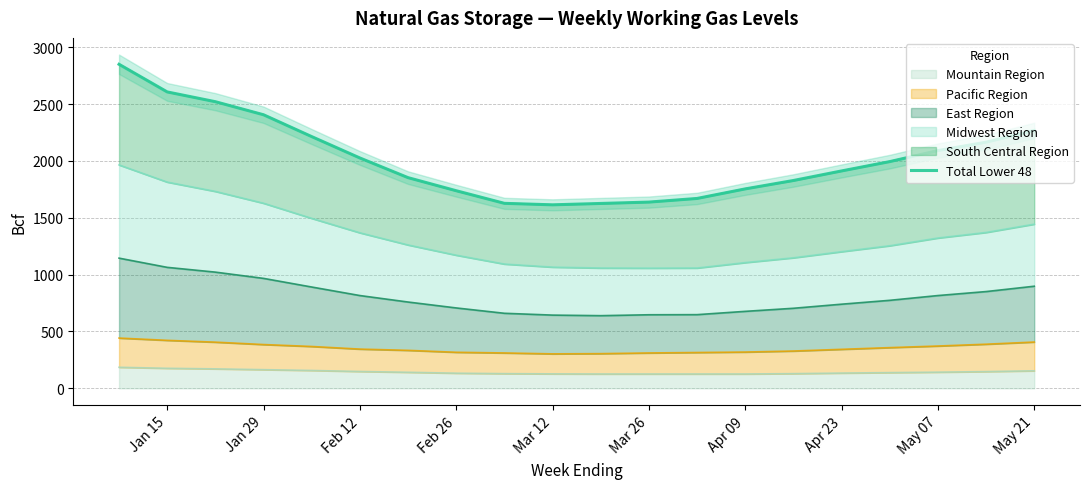

Where is the first local minimum?

Mar 12